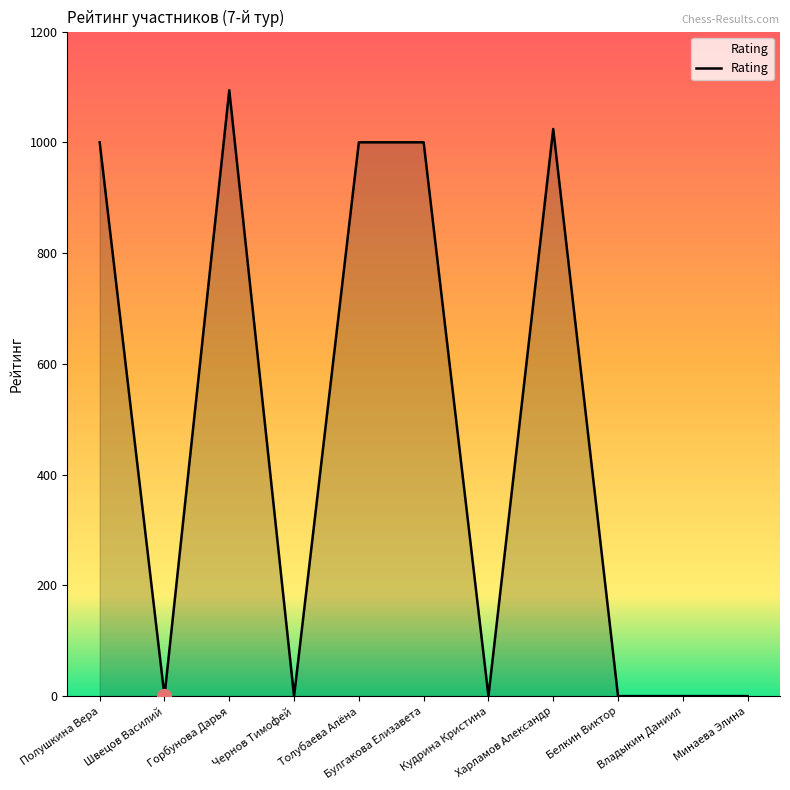

What is the approximate value at Горбунова Дарья, to the nearest 100?

1100